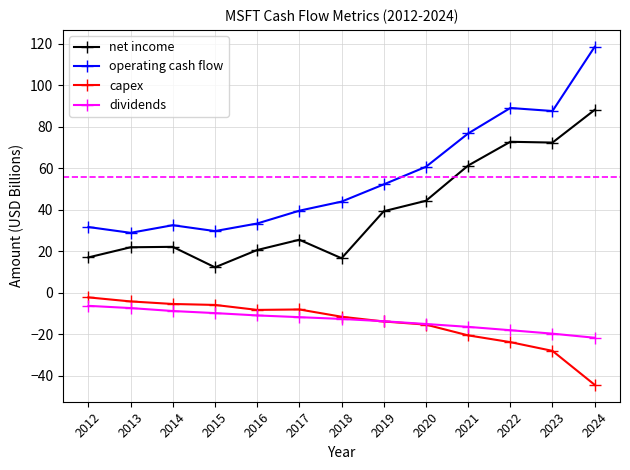

List the series in order of their peak value, lowest first.

dividends, capex, net income, operating cash flow